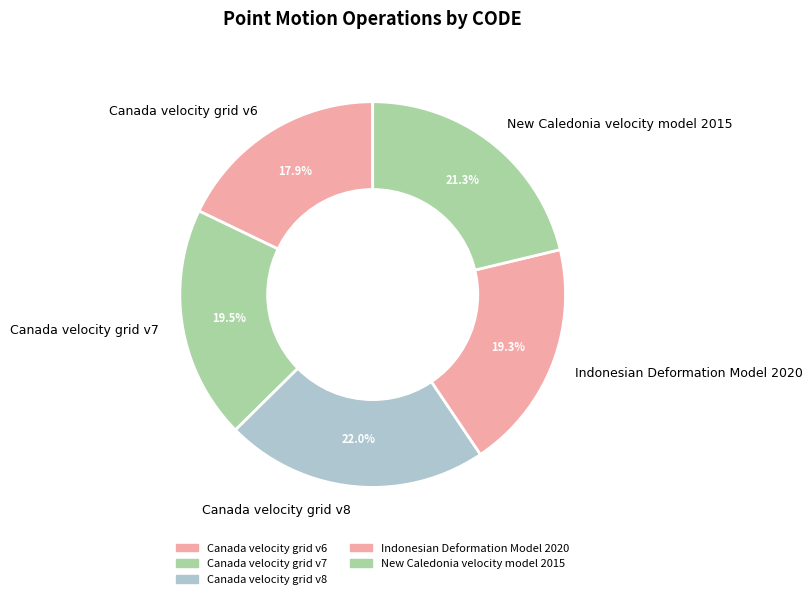

Which category has the smallest portion of the pie?

Canada velocity grid v6